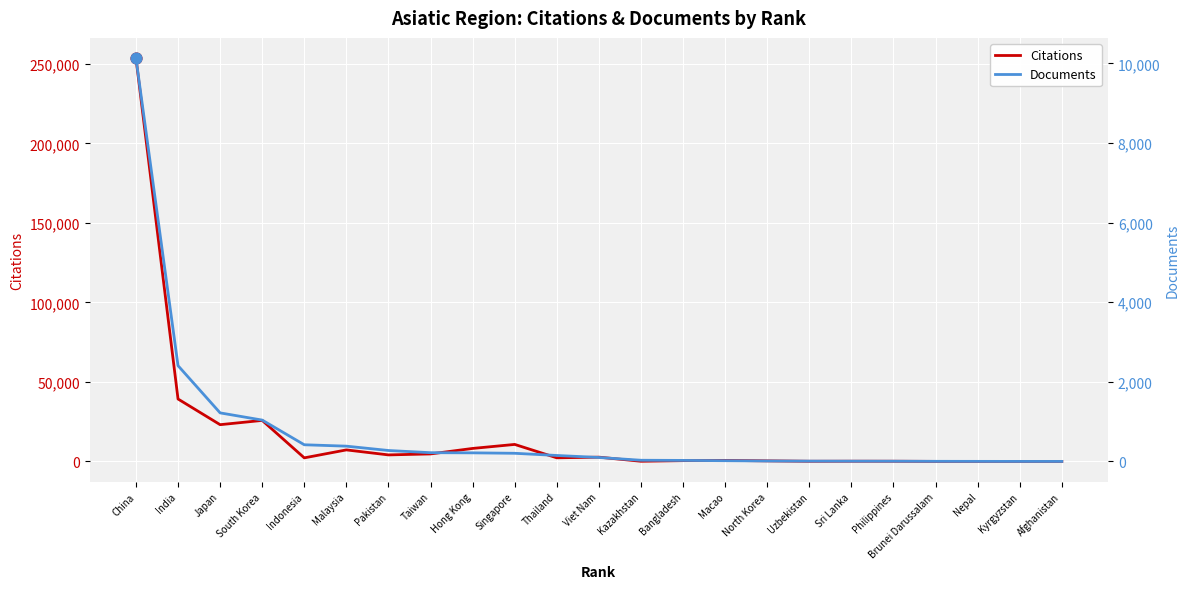

Which series has the widest spread of Y values?

Citations